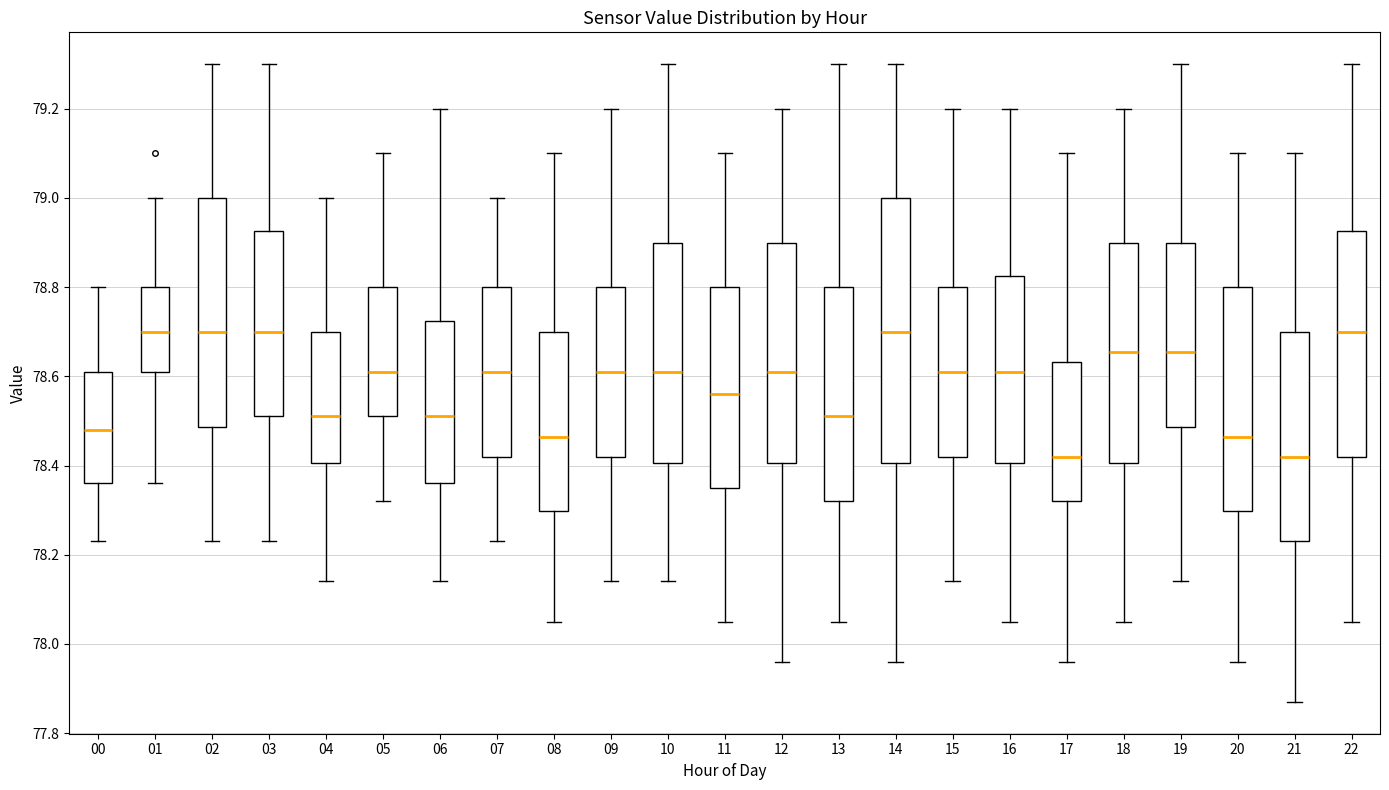

Comparing the boxes themselves (not the whiskers), which one is the tallest?

14